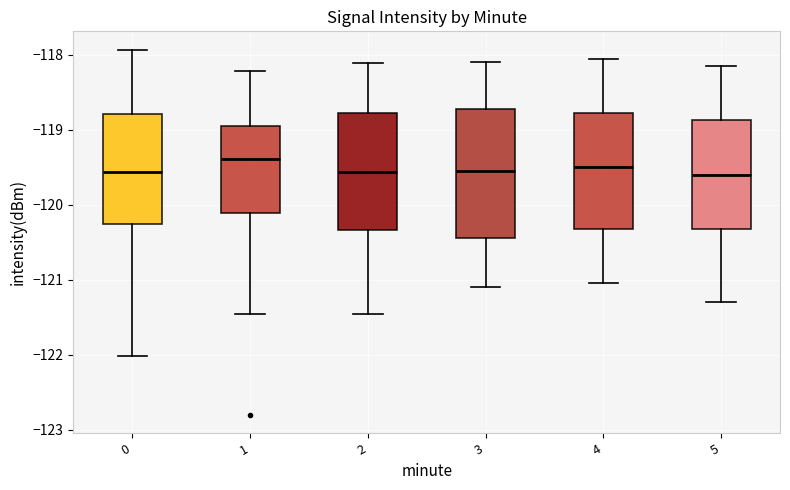

Reading left to right, read every box against the y-axis: the position of its median line, the range the box covers, and the ends of its whiskers. The values are not printed on the chart, so give them approximately, as read against the axis.

0: median -119.6, box -120.3 to -118.8, whiskers -122.0 to -117.9
1: median -119.4, box -120.1 to -118.9, whiskers -121.5 to -118.2
2: median -119.6, box -120.3 to -118.8, whiskers -121.5 to -118.1
3: median -119.5, box -120.4 to -118.7, whiskers -121.1 to -118.1
4: median -119.5, box -120.3 to -118.8, whiskers -121.0 to -118.0
5: median -119.6, box -120.3 to -118.9, whiskers -121.3 to -118.1